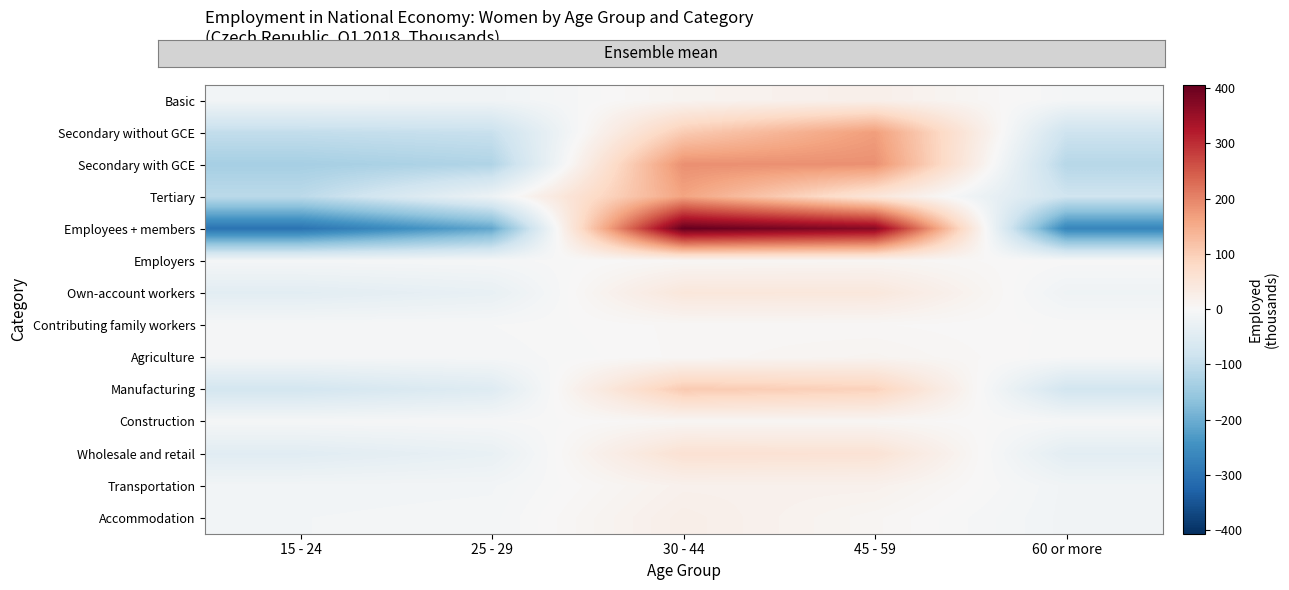

Which has a higher value, 30 - 44 or 60 or more?

30 - 44